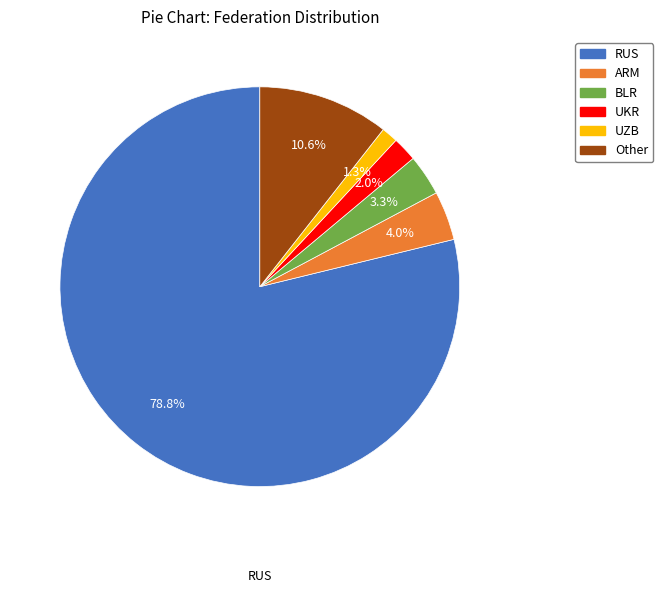

Between BLR and ARM, which is larger?

ARM